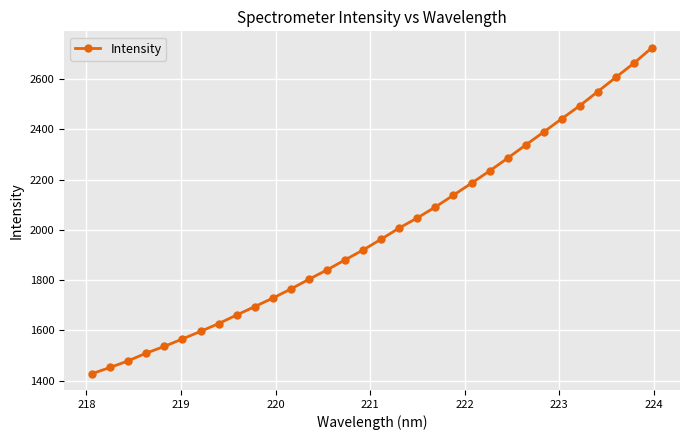

What is the average value?

1989.1